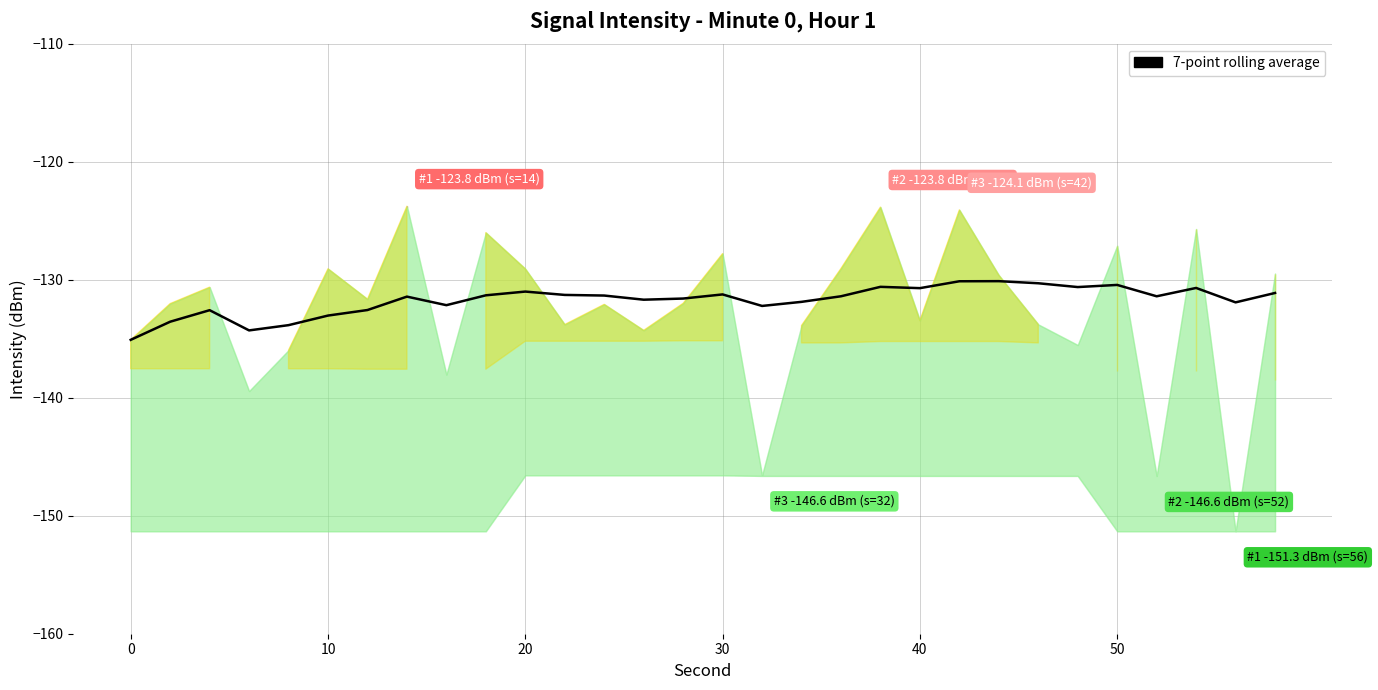

True or false: the data shows -132.2 at 16.

True